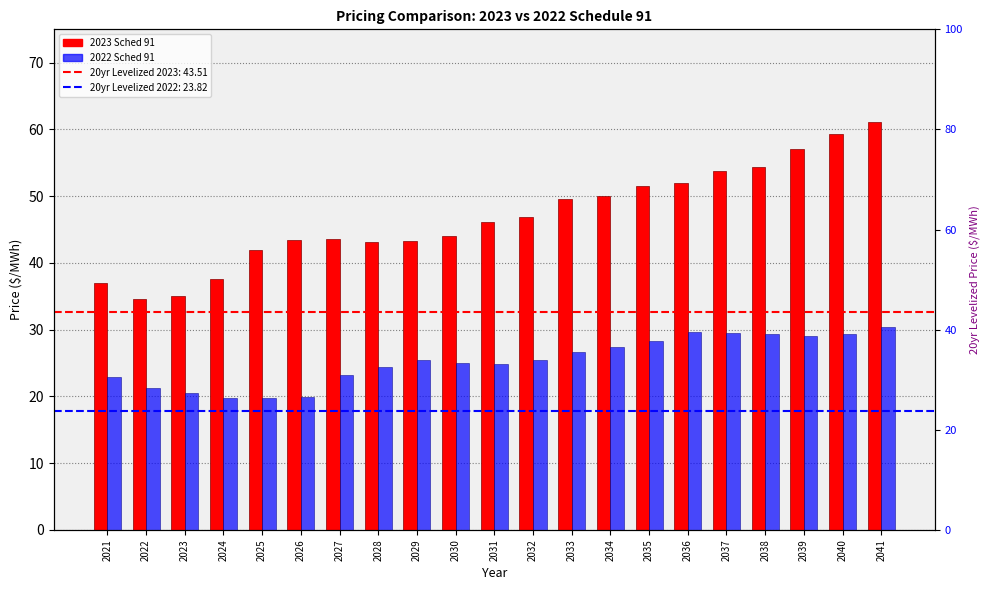

What is the sum of the 2022 Sched 91 values at 2034 and 2025?

47.1